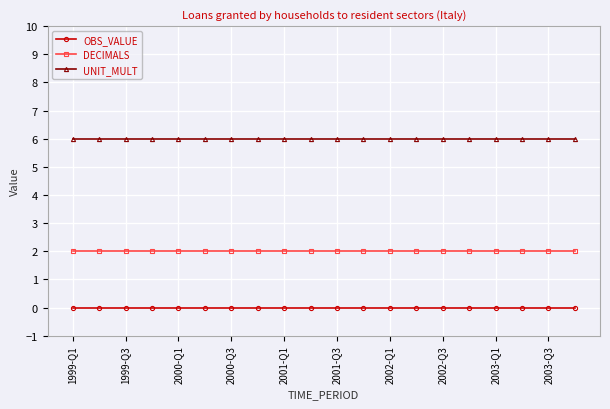

Is this an area chart (filled region under the line)?

No